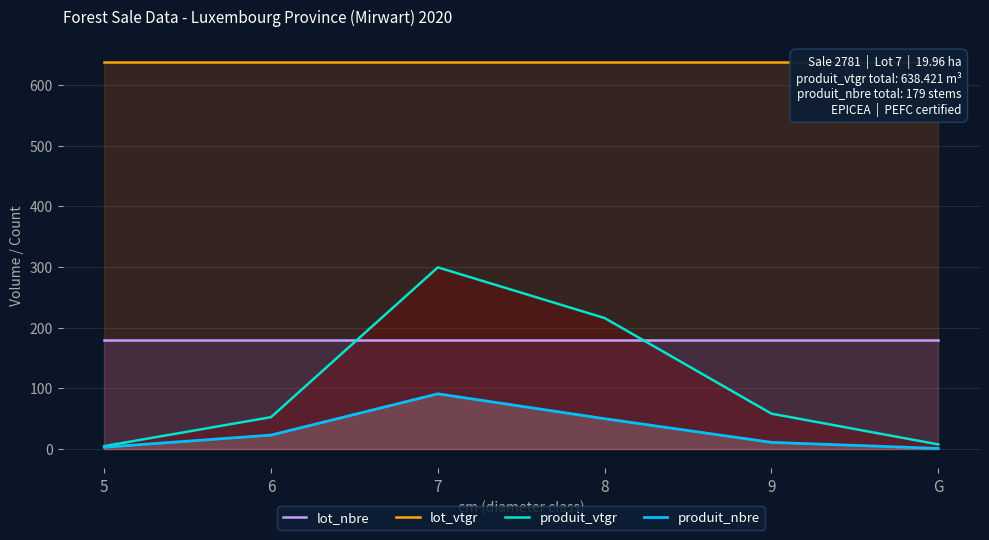

Which series has the widest spread of values?

produit_vtgr